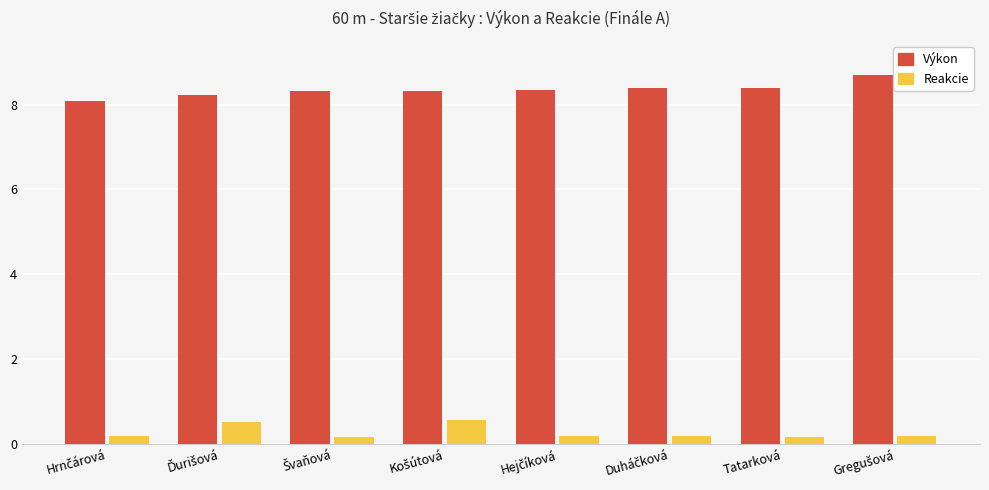

At how many categories does at least one series exceed 4?

8